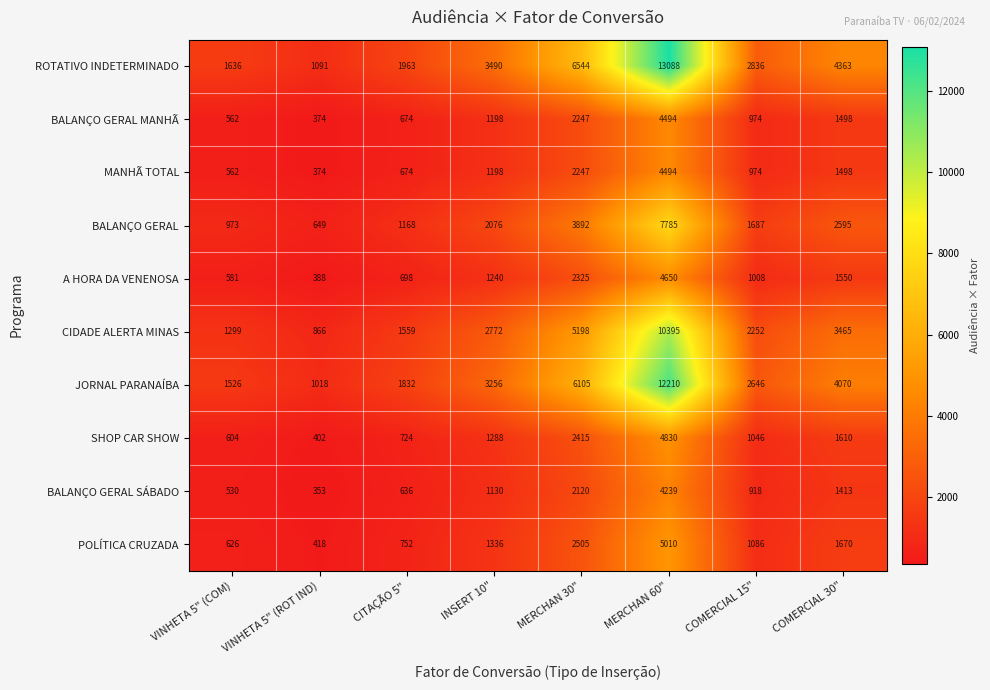

How many values in the POLÍTICA CRUZADA series are below 1336?

4